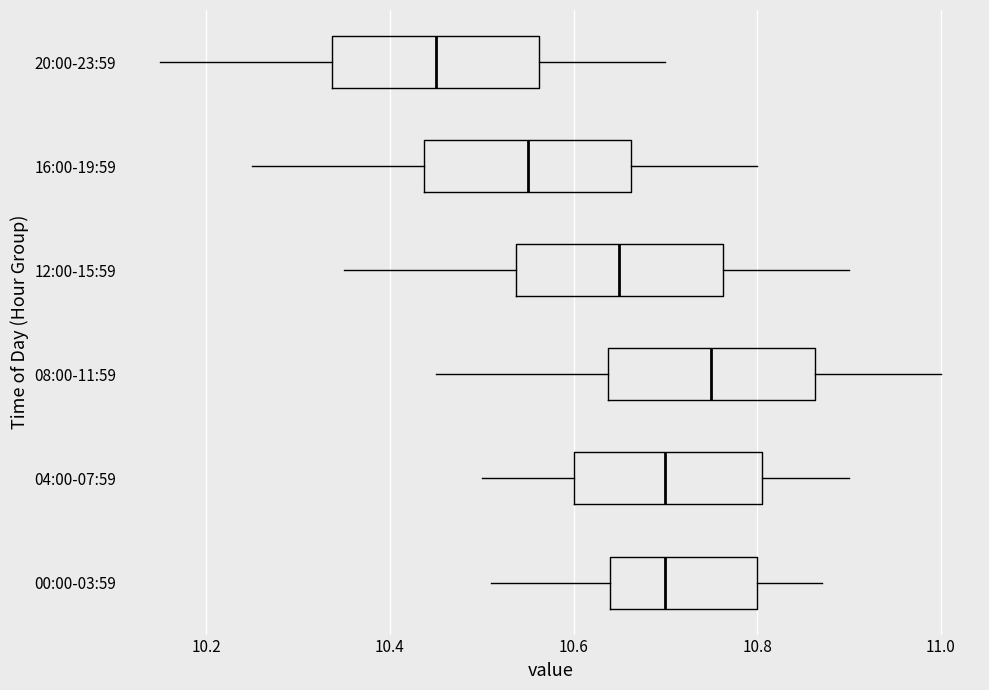

Which box has the furthest to the left median line?

20:00-23:59